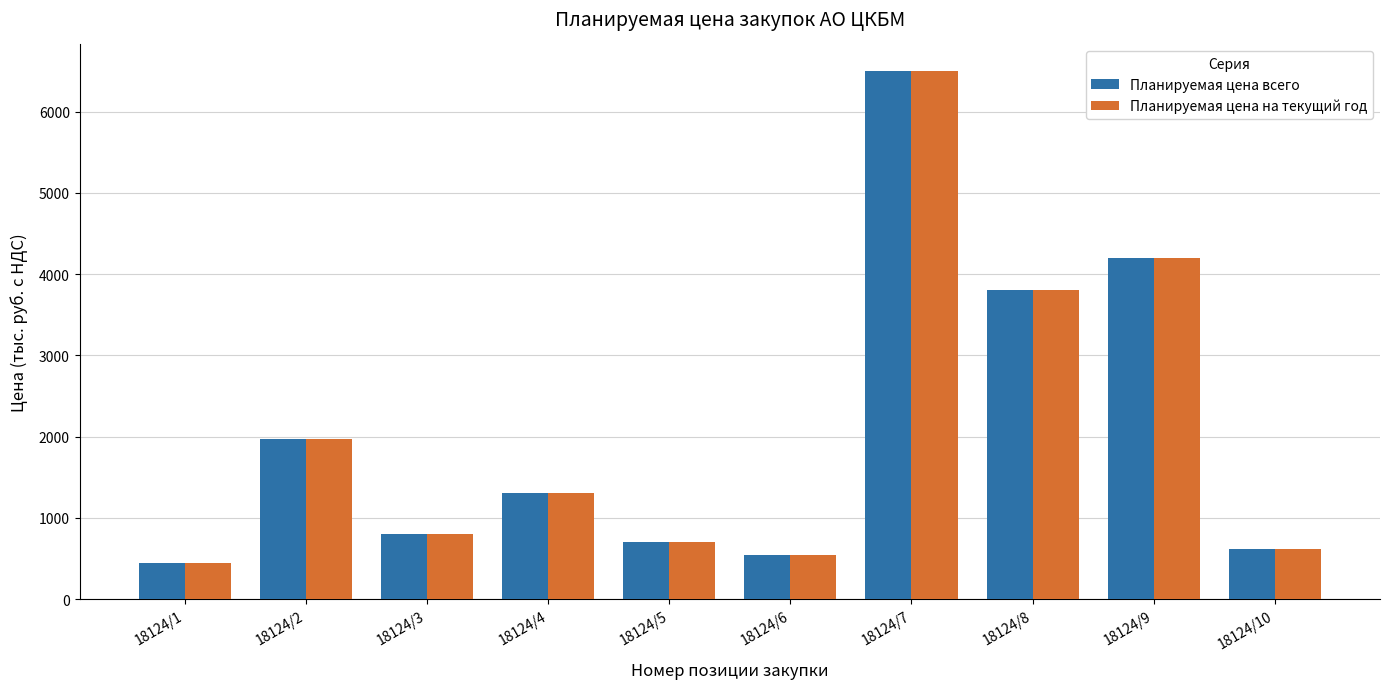

What is the difference between the maximum and second lowest values in the Планируемая цена на текущий год series?

5950.0